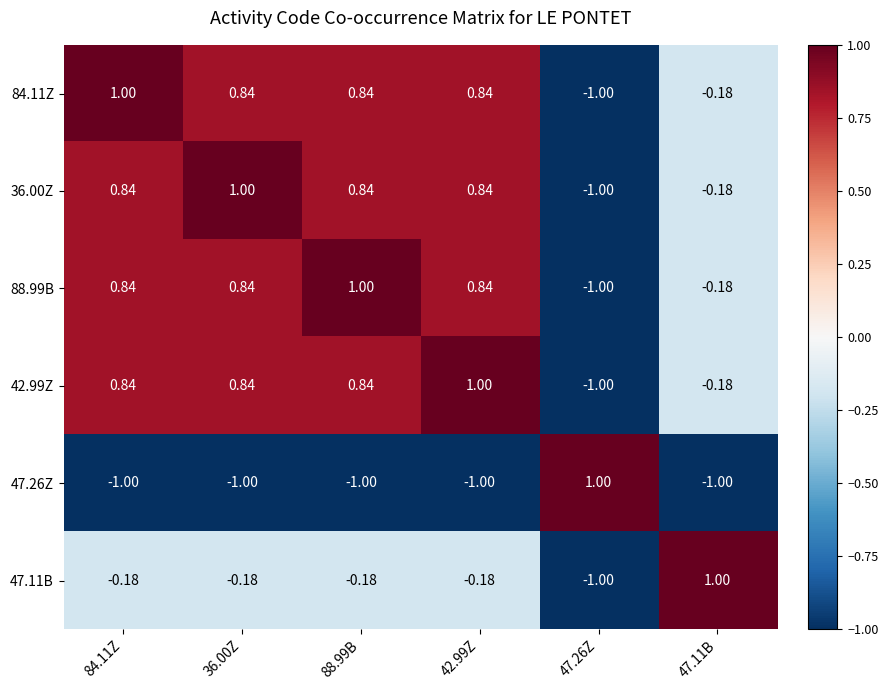

What is the total value across all series at 42.99Z?

2.3